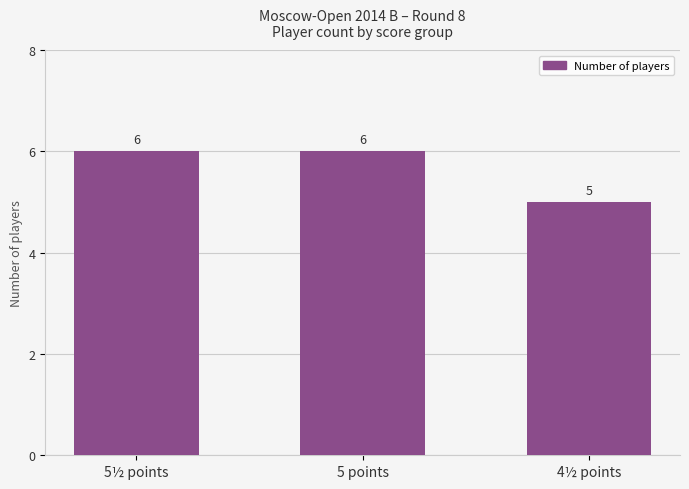

What is the average value?

6